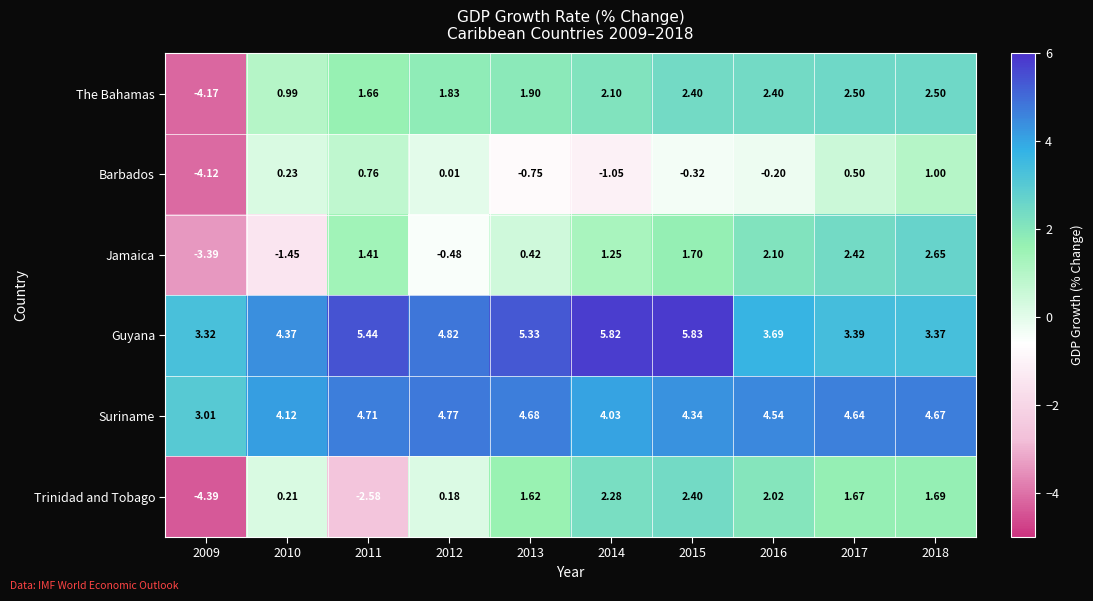

Is the value of Trinidad and Tobago at 2018 greater than the value of Guyana at 2011?

No